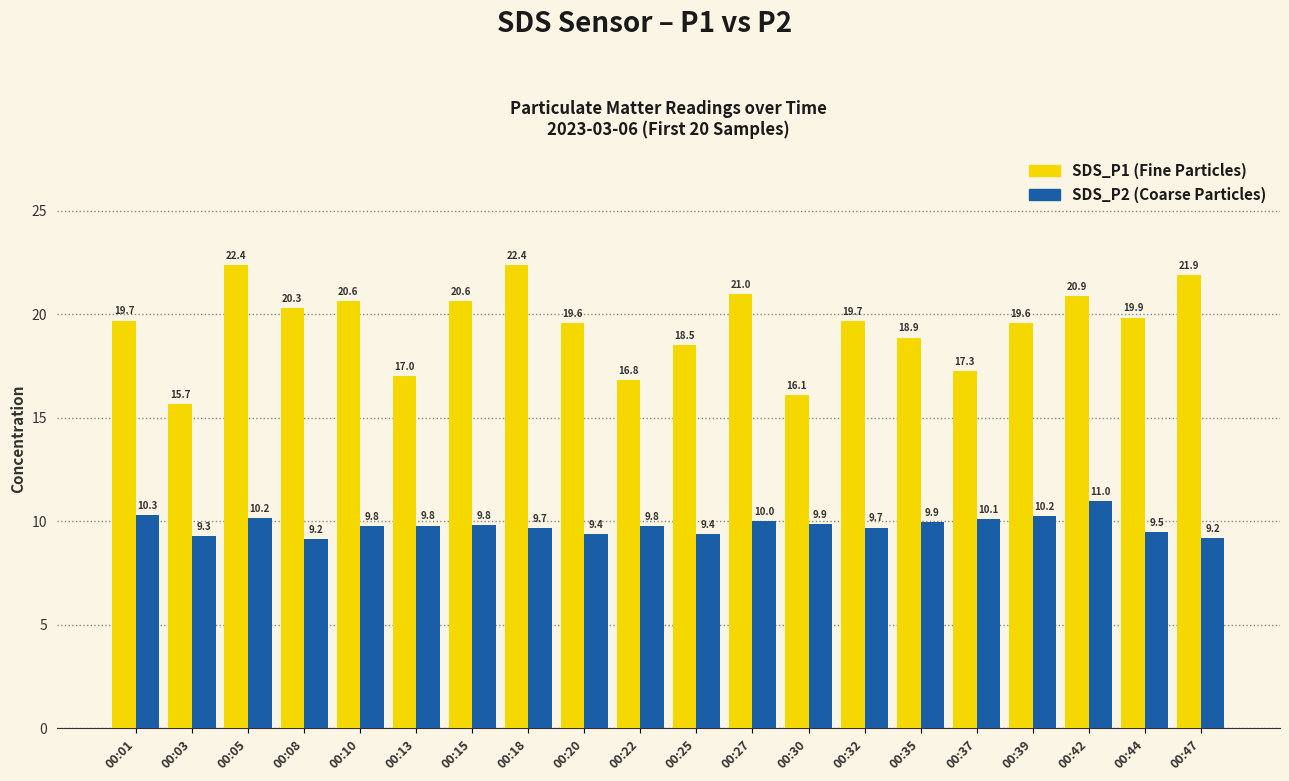

What is the difference between the highest and lowest values at 00:42?

9.9